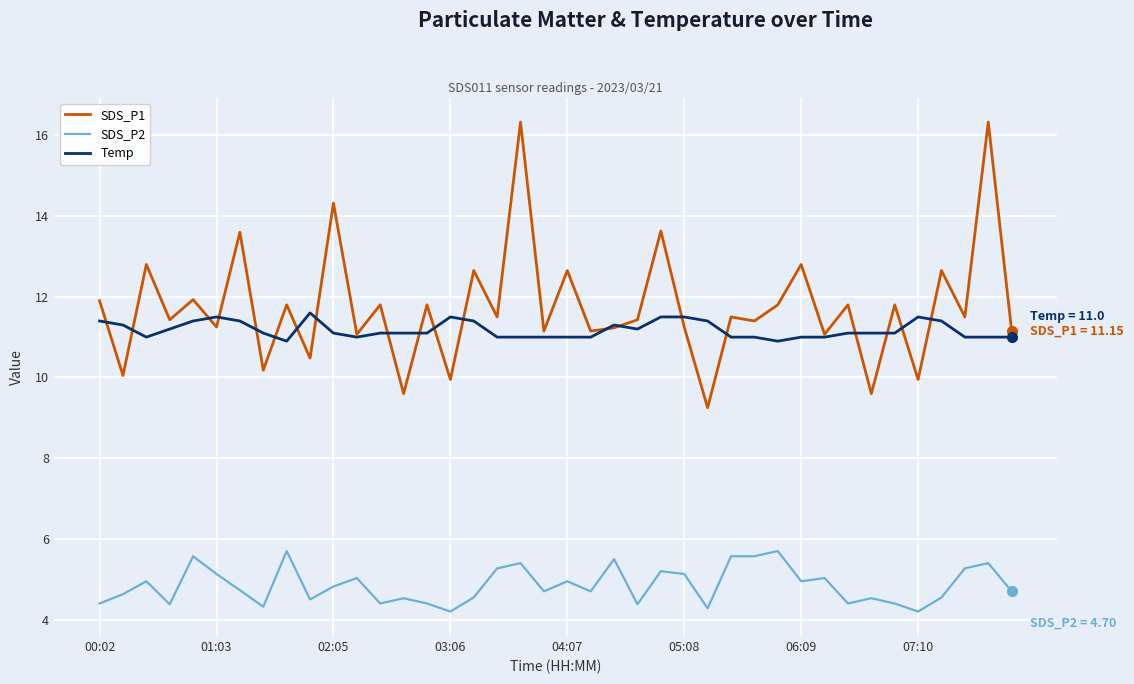

How many lines are shown in the chart?

3